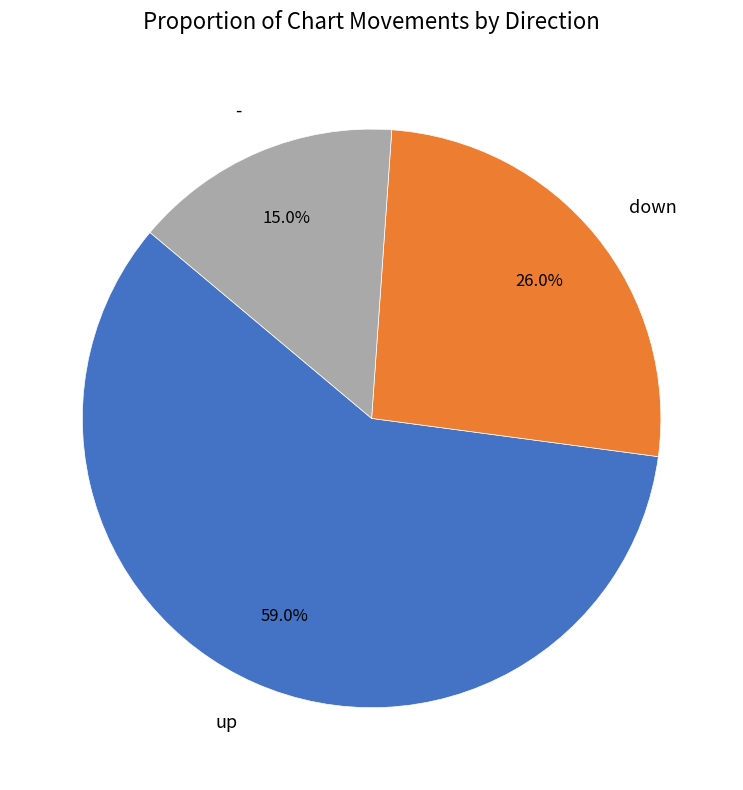

To the nearest percent, what is the combined percentage of down and up?

85%